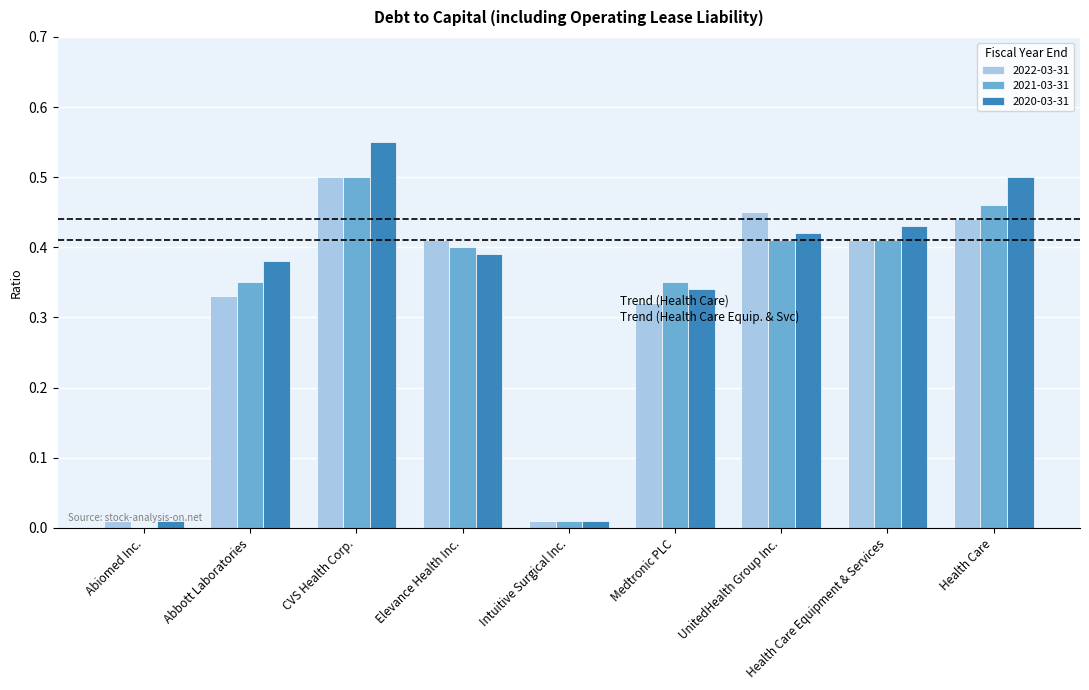

What is the sum of the 2020-03-31 values at UnitedHealth Group Inc. and CVS Health Corp.?

1.0